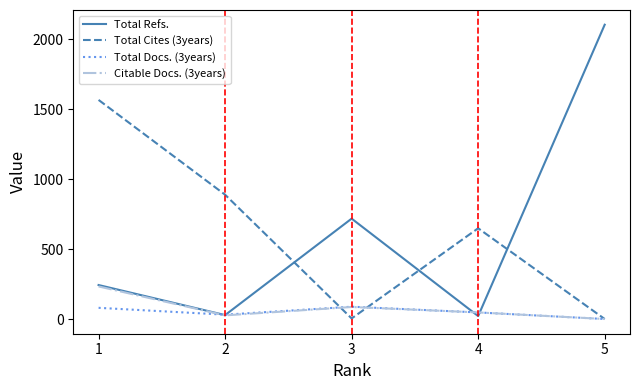

Which category has the lowest value in the Citable Docs. (3years) series?

5